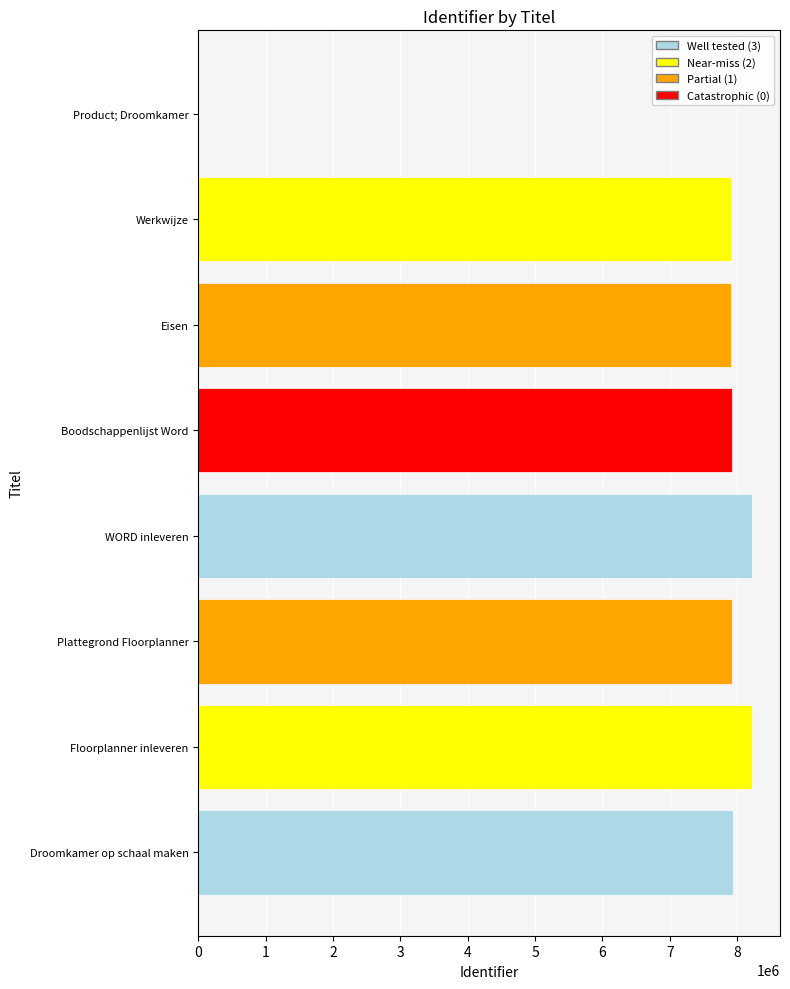

What is the maximum value shown in the chart?

8223640